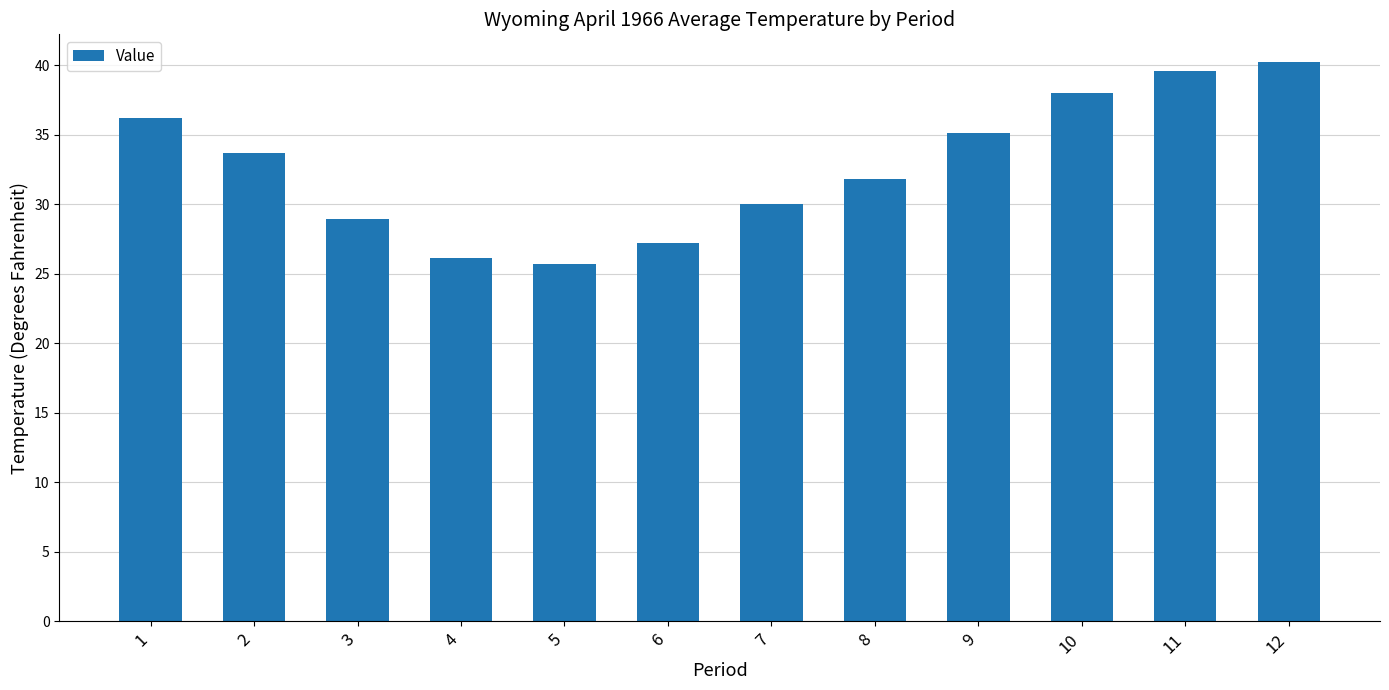

At which category does the chart reach its minimum across all series?

5